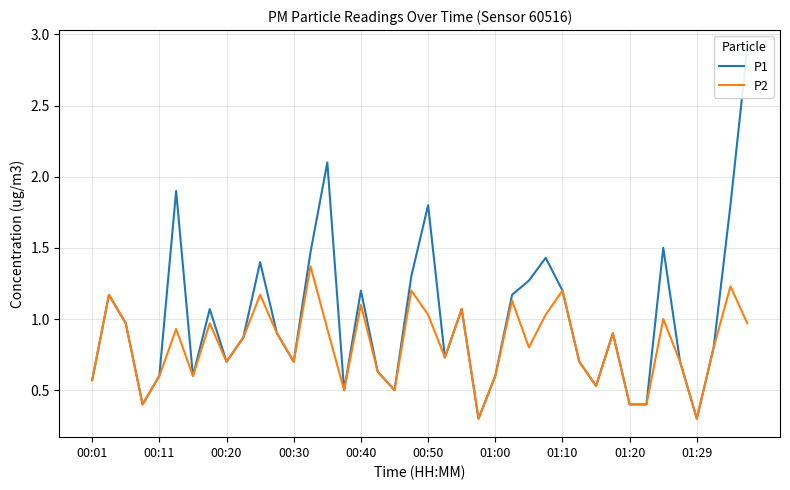

What is the maximum value for P2?

1.4